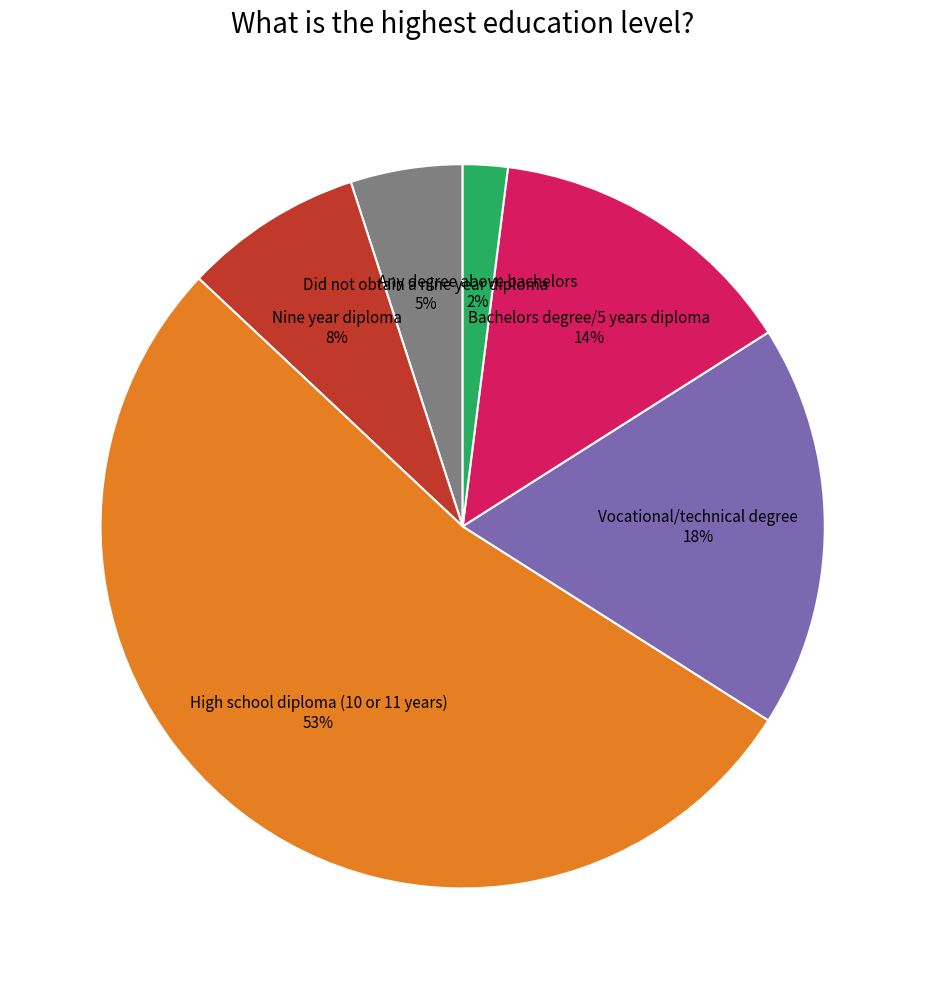

To the nearest percent, what is the average slice percentage?

17%